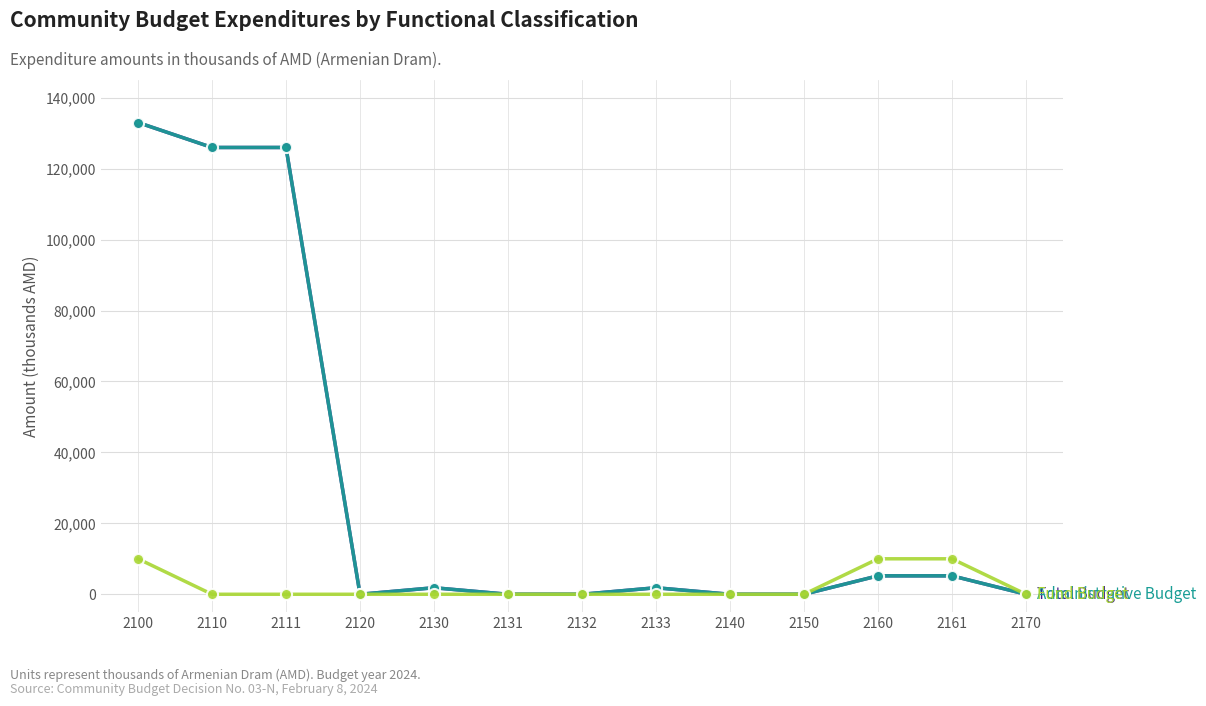

Is this an area chart (filled region under the line)?

No